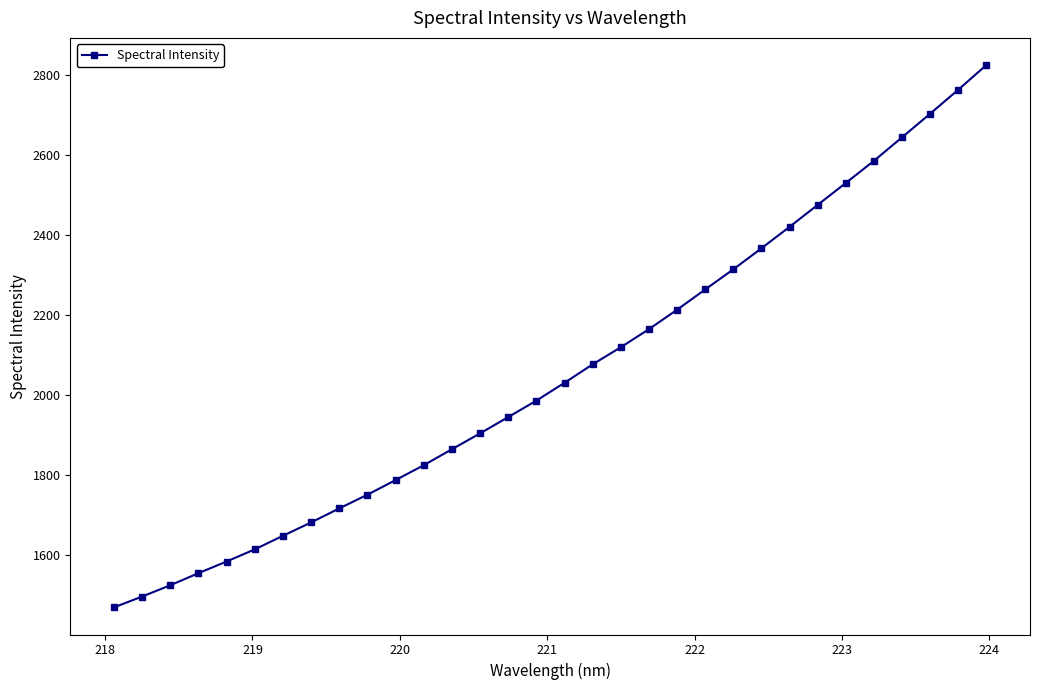

True or false: the data has more than 2 interior local peaks.

False